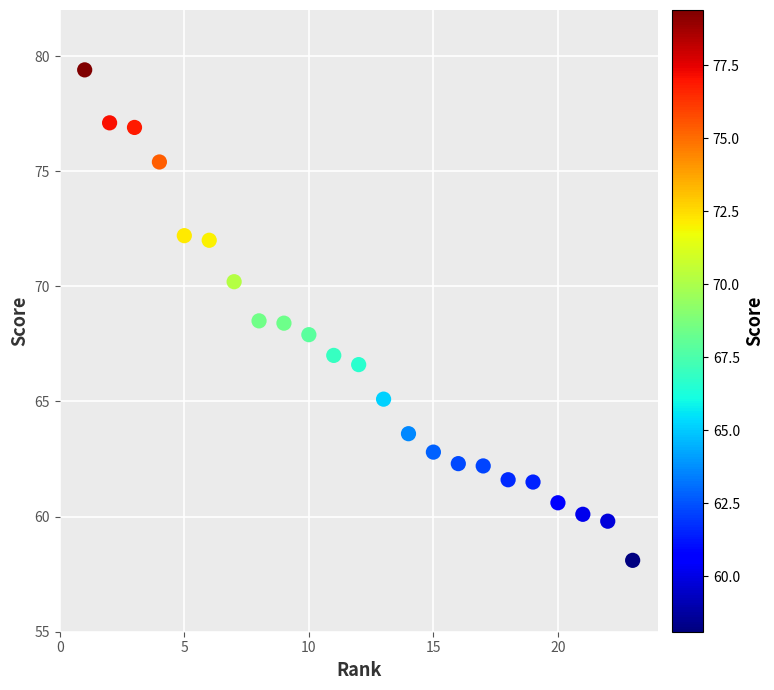

What is the range of Y values (max minus min)?

21.3